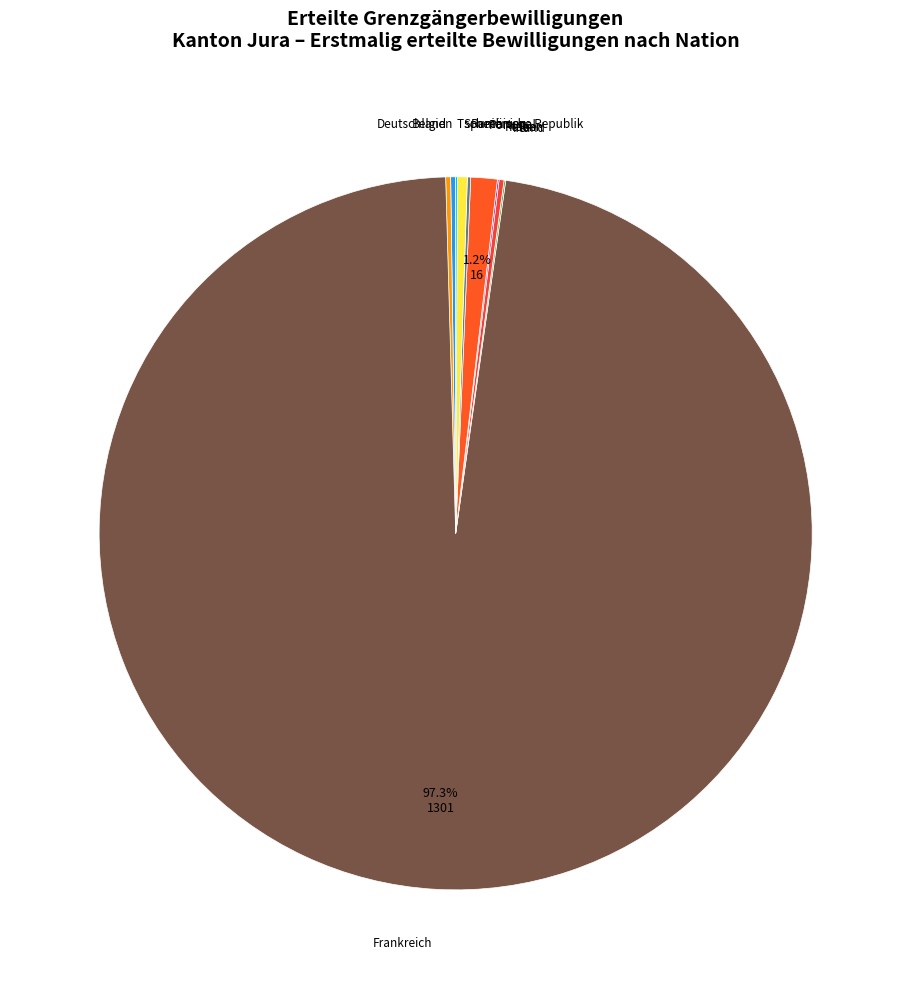

Which slice is the largest?

Frankreich